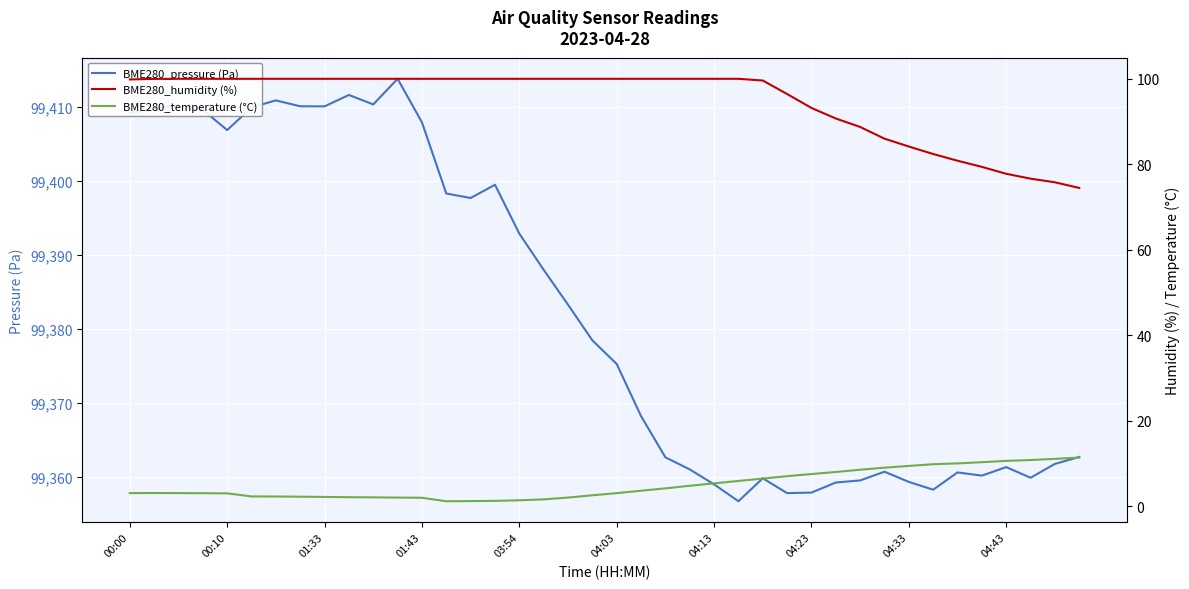

What are all the series names shown in the legend?

BME280_pressure (Pa), BME280_humidity (%), BME280_temperature (°C)